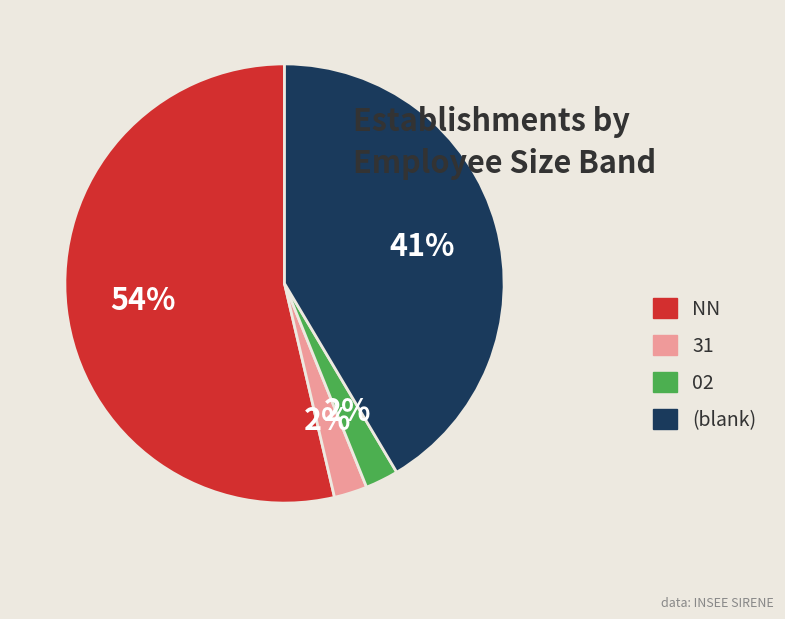

Count the number of slices in the pie.

4